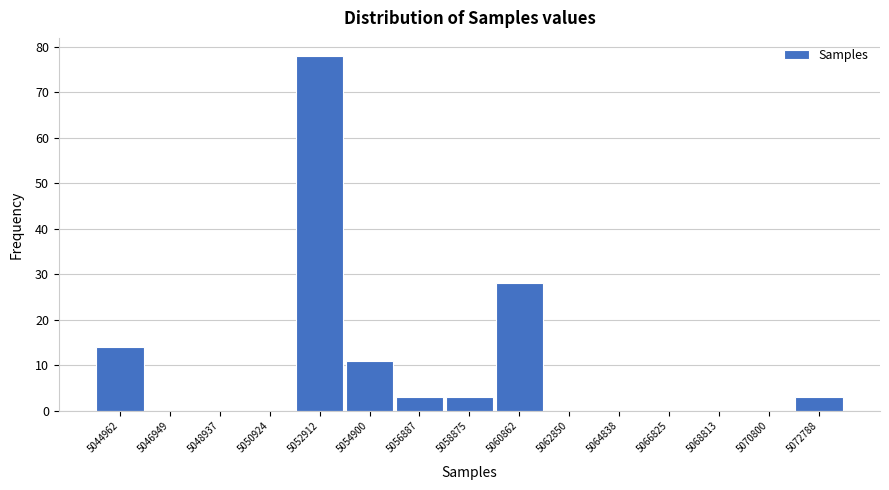

Is it true that the value at 5050924 is -50?

False